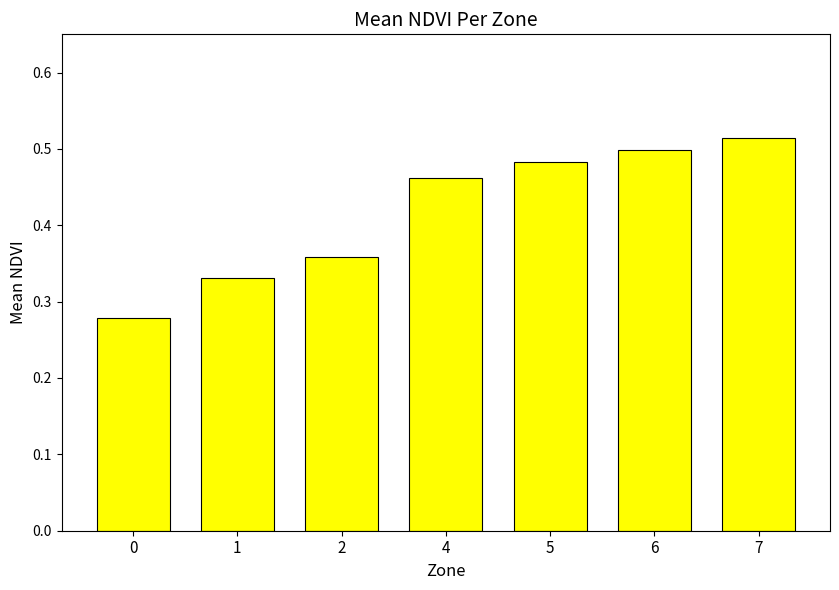

Which has a higher value, 2 or 6?

6